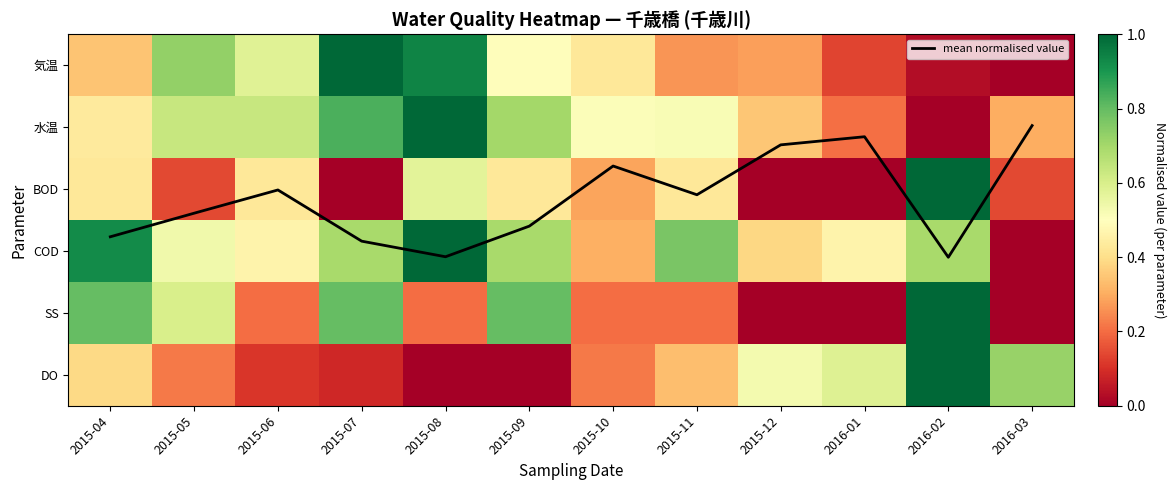

What is the sum of all 気温 values?

5.2